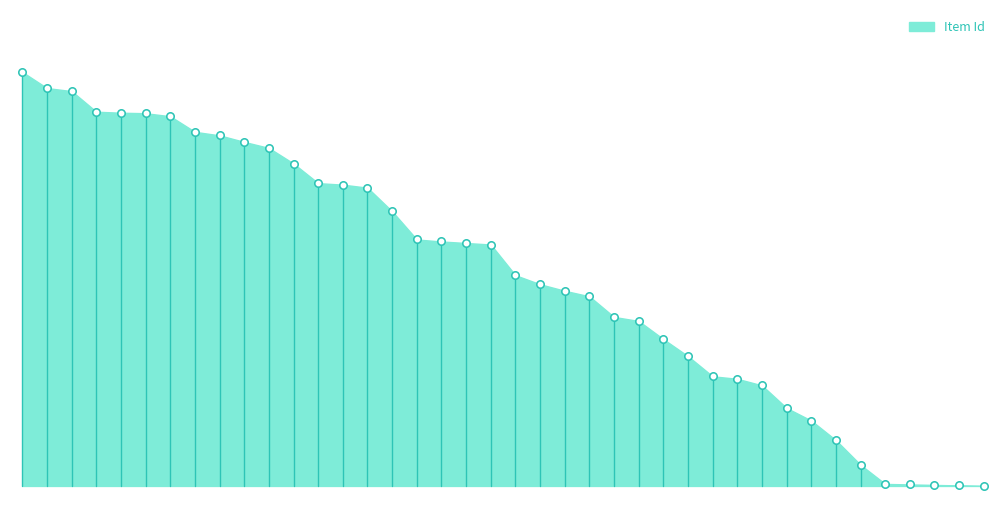

What is the ratio of the value at 10509 to the value at 10679?

0.6